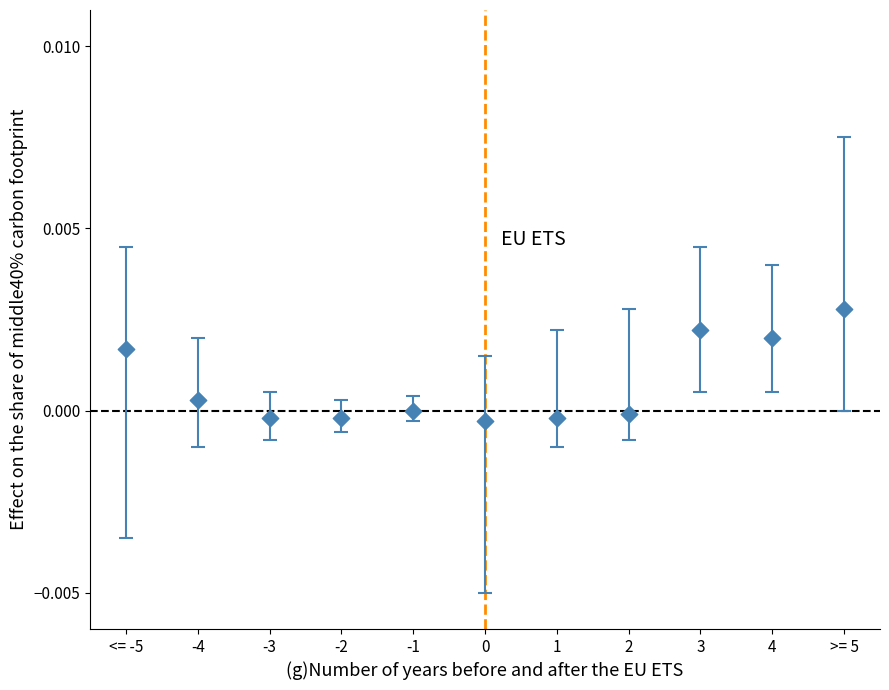

What is the range of X values (max minus min)?

10.0